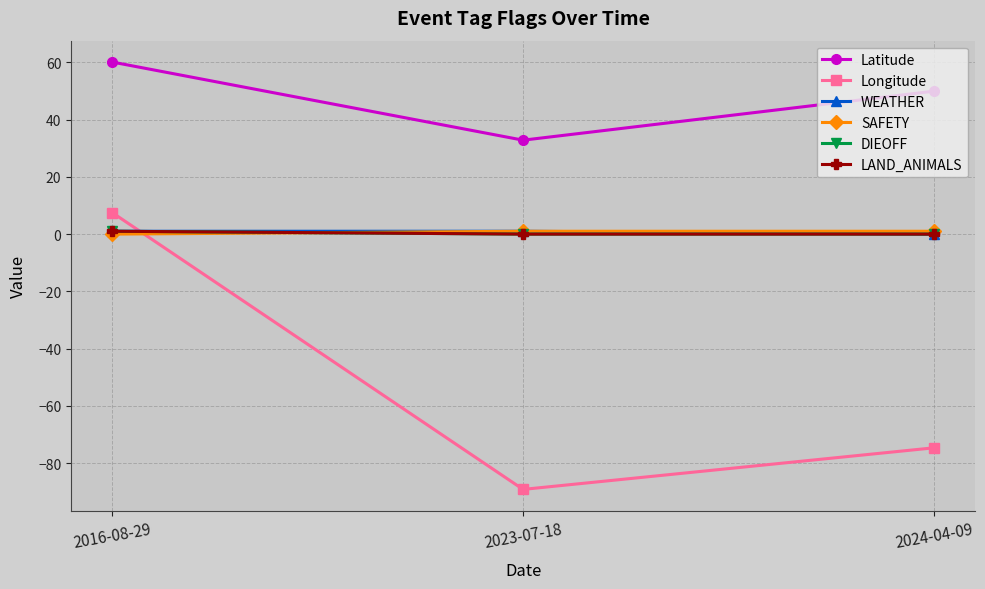

True or false: Longitude has a value of -138.5 at 2023-07-18.

False